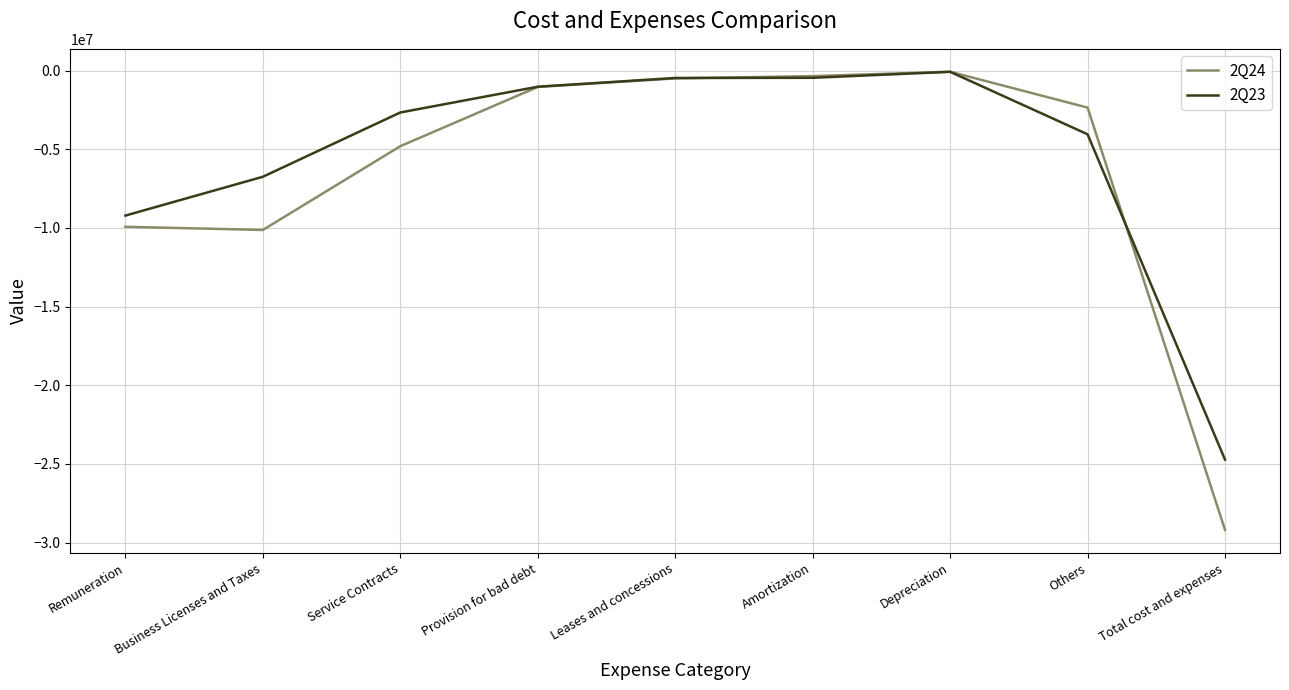

Is the value of 2Q24 at Service Contracts greater than the value of 2Q23 at Leases and concessions?

No